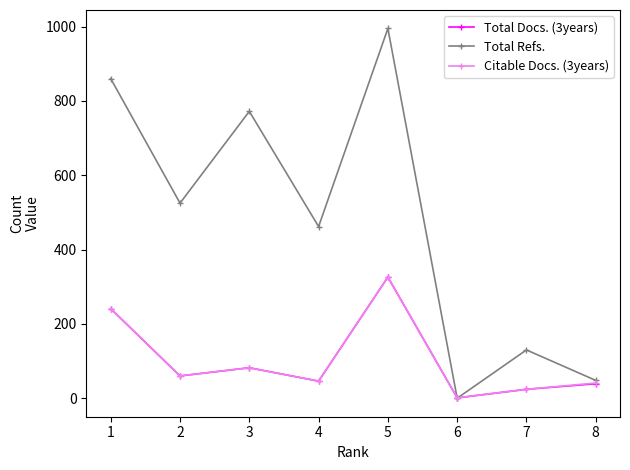

True or false: Total Docs. (3years) has more than 1 interior local peaks.

True